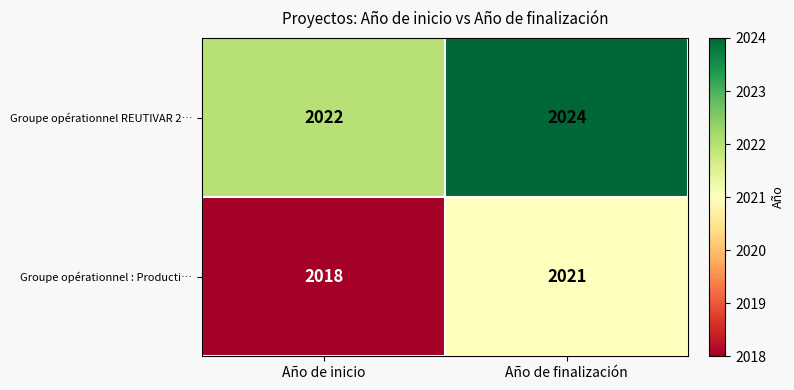

What is the minimum value shown in the chart?

2018